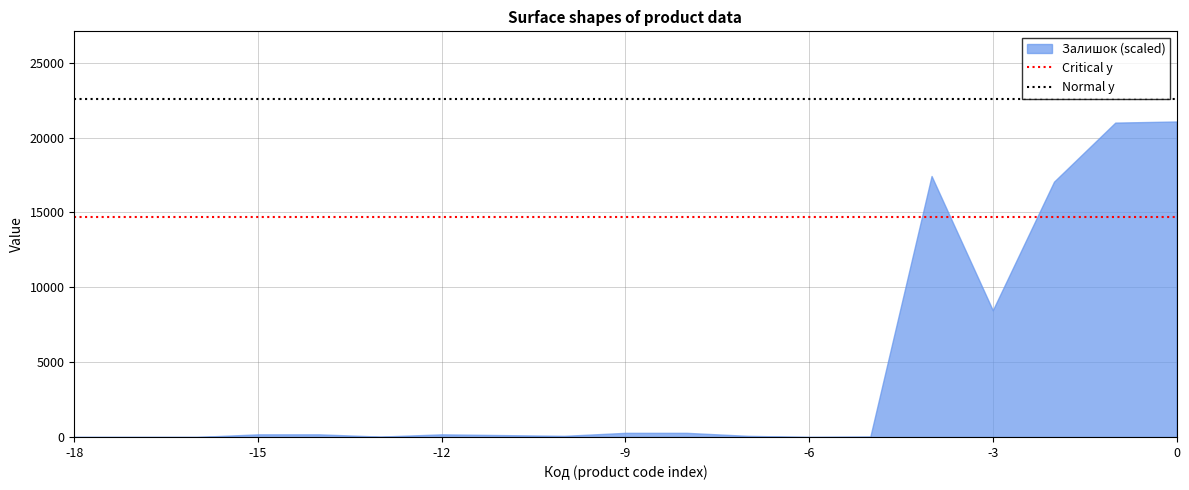

True or false: the data shows 21072.0 at 0.

True